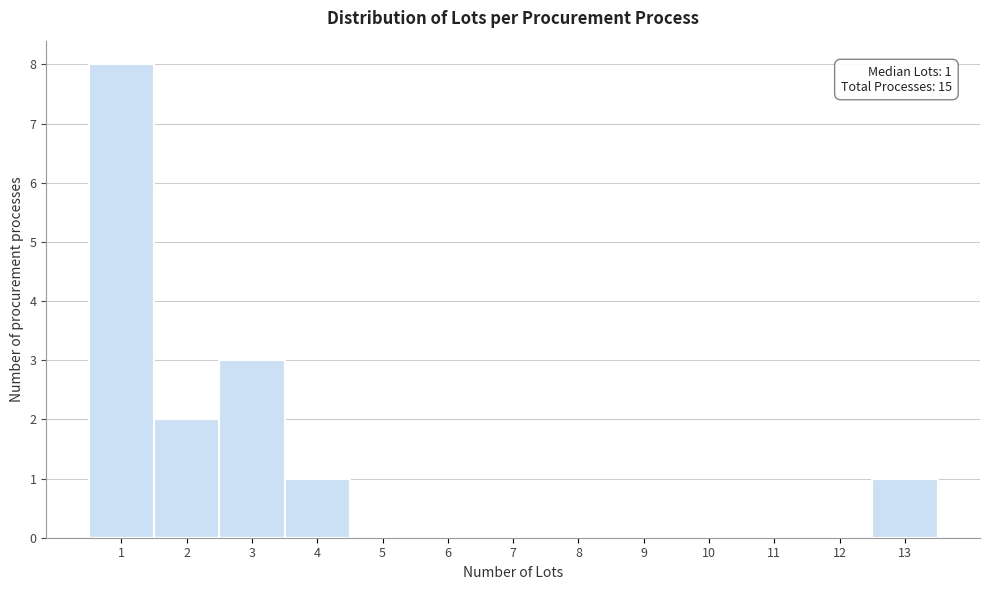

Which range on the x-axis has the tallest bar?

0.5 to 1.5